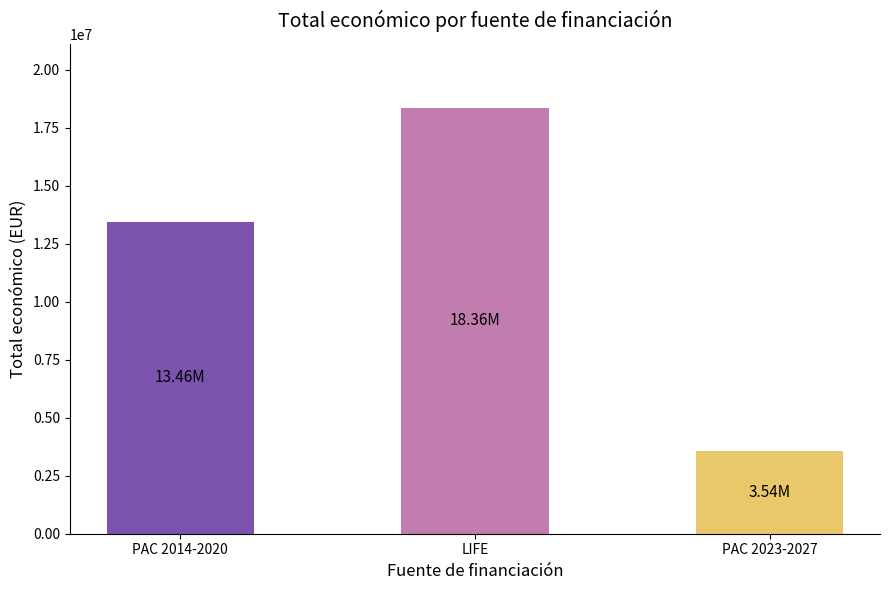

What is the greatest value displayed?

18358353.0